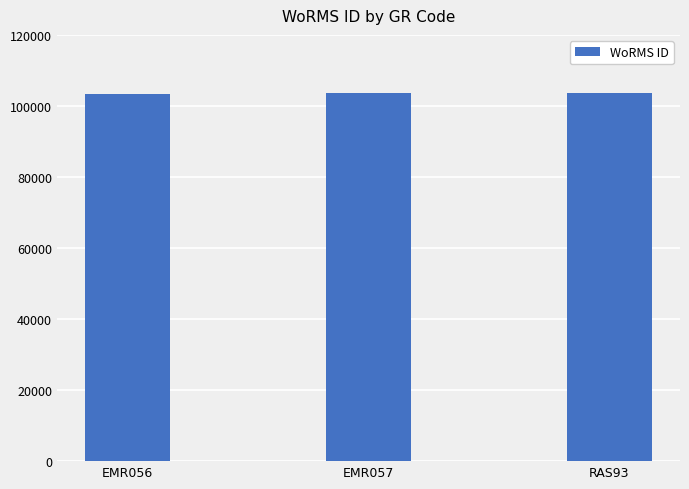

The value at EMR056 is 103483. True or false?

True